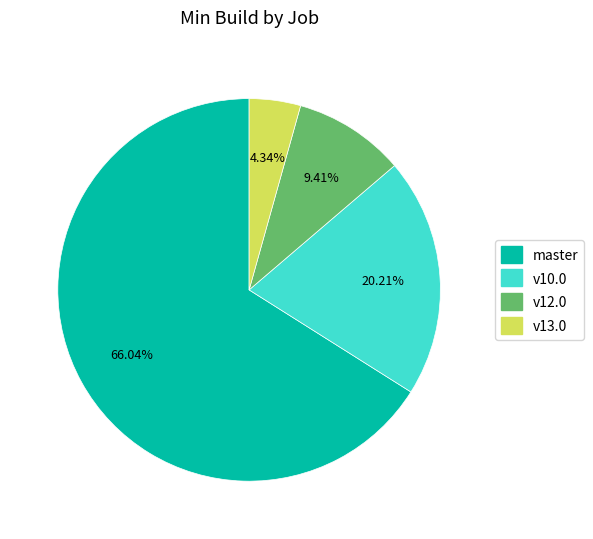

Is there a majority slice in this chart?

Yes